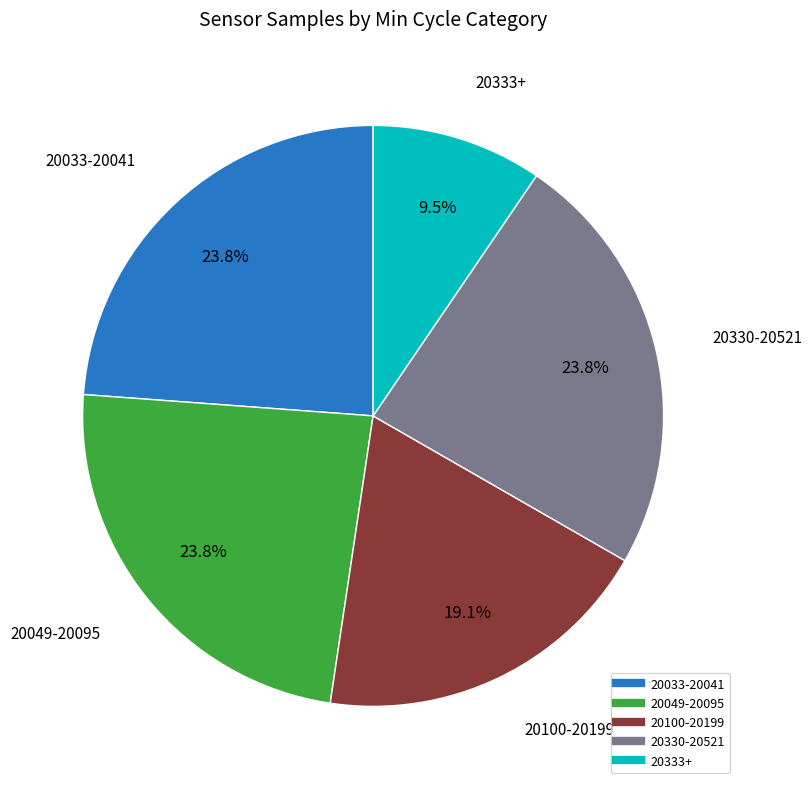

Is there a majority slice in this chart?

No